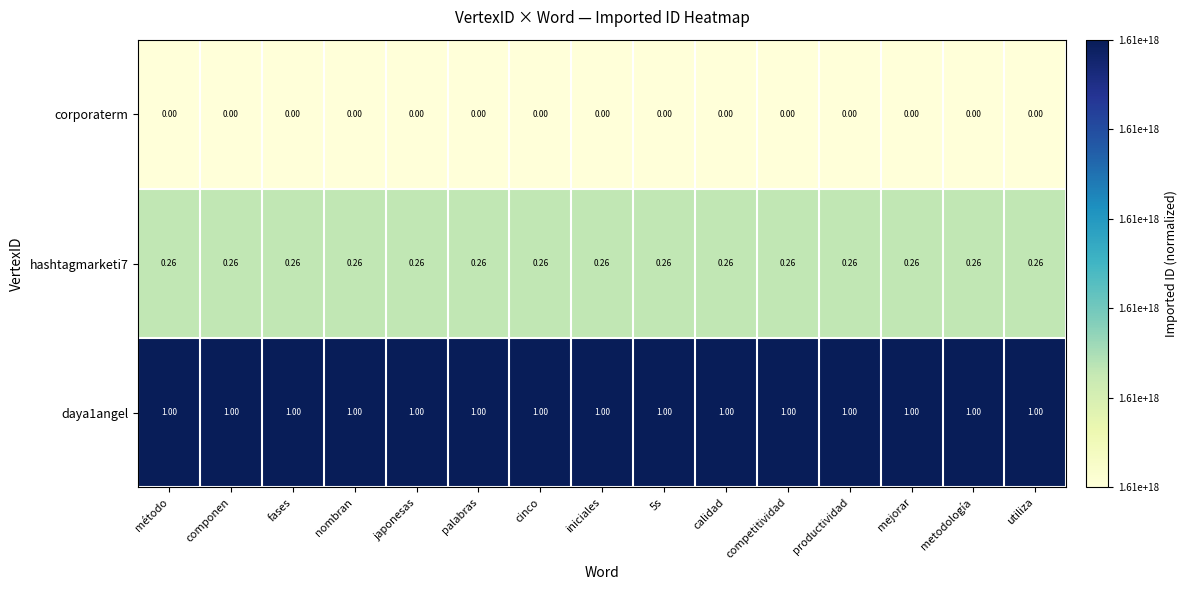

Is the value of corporaterm at cinco greater than the value of daya1angel at método?

No